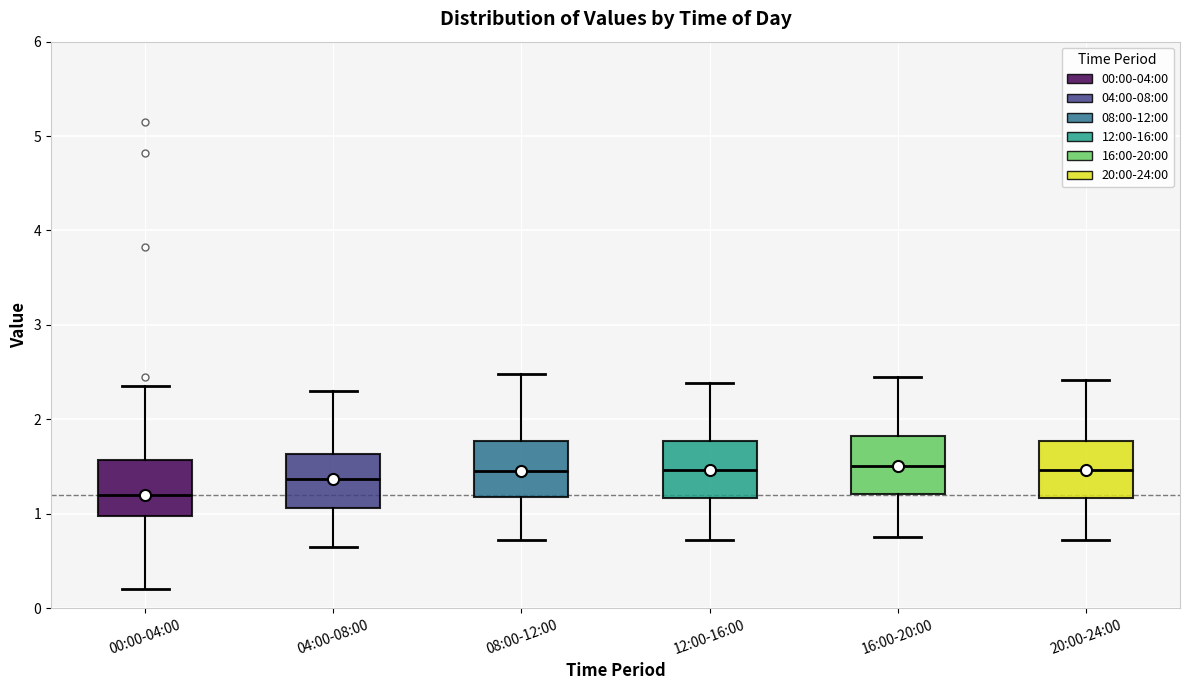

Reading left to right, read every box against the y-axis: the position of its median line, the range the box covers, and the ends of its whiskers. The values are not printed on the chart, so give them approximately, as read against the axis.

00:00-04:00: median 1.2, box 1.0 to 1.6, whiskers 0.2 to 2.4
04:00-08:00: median 1.4, box 1.1 to 1.6, whiskers 0.7 to 2.3
08:00-12:00: median 1.5, box 1.2 to 1.8, whiskers 0.7 to 2.5
12:00-16:00: median 1.5, box 1.2 to 1.8, whiskers 0.7 to 2.4
16:00-20:00: median 1.5, box 1.2 to 1.8, whiskers 0.8 to 2.5
20:00-24:00: median 1.5, box 1.2 to 1.8, whiskers 0.7 to 2.4